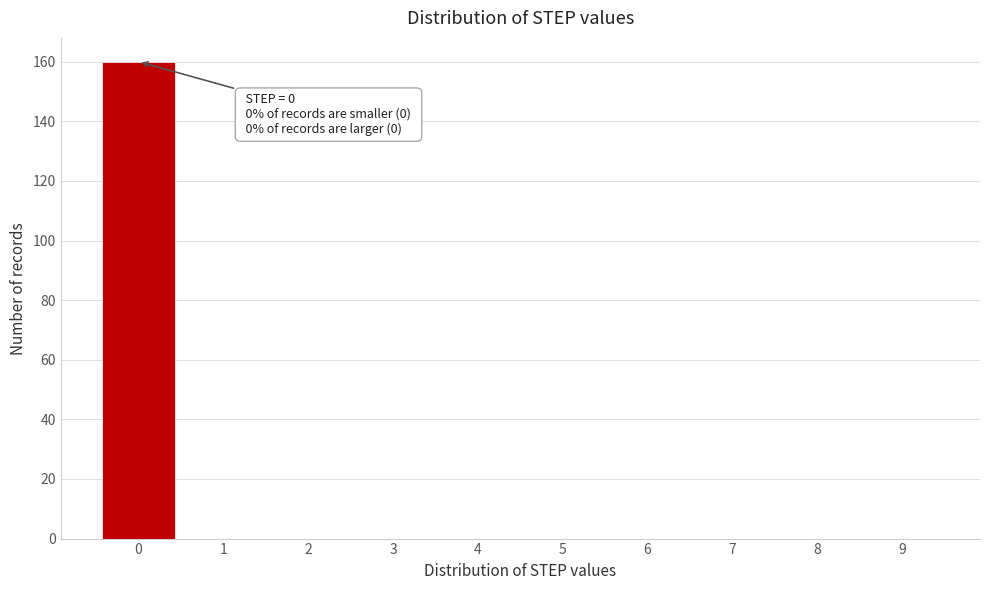

Reading right to left, transcribe all the data shown in this chart.

9=0	8=0	7=0	6=0	5=0	4=0	3=0	2=0	1=0	0=160